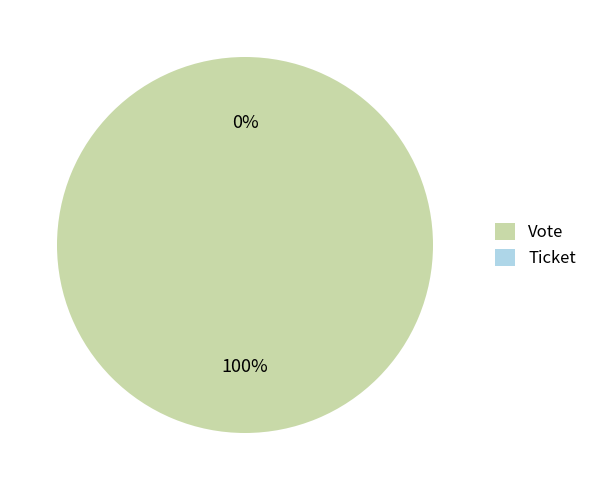

Rank the categories by value from lowest to highest.

Ticket, Vote